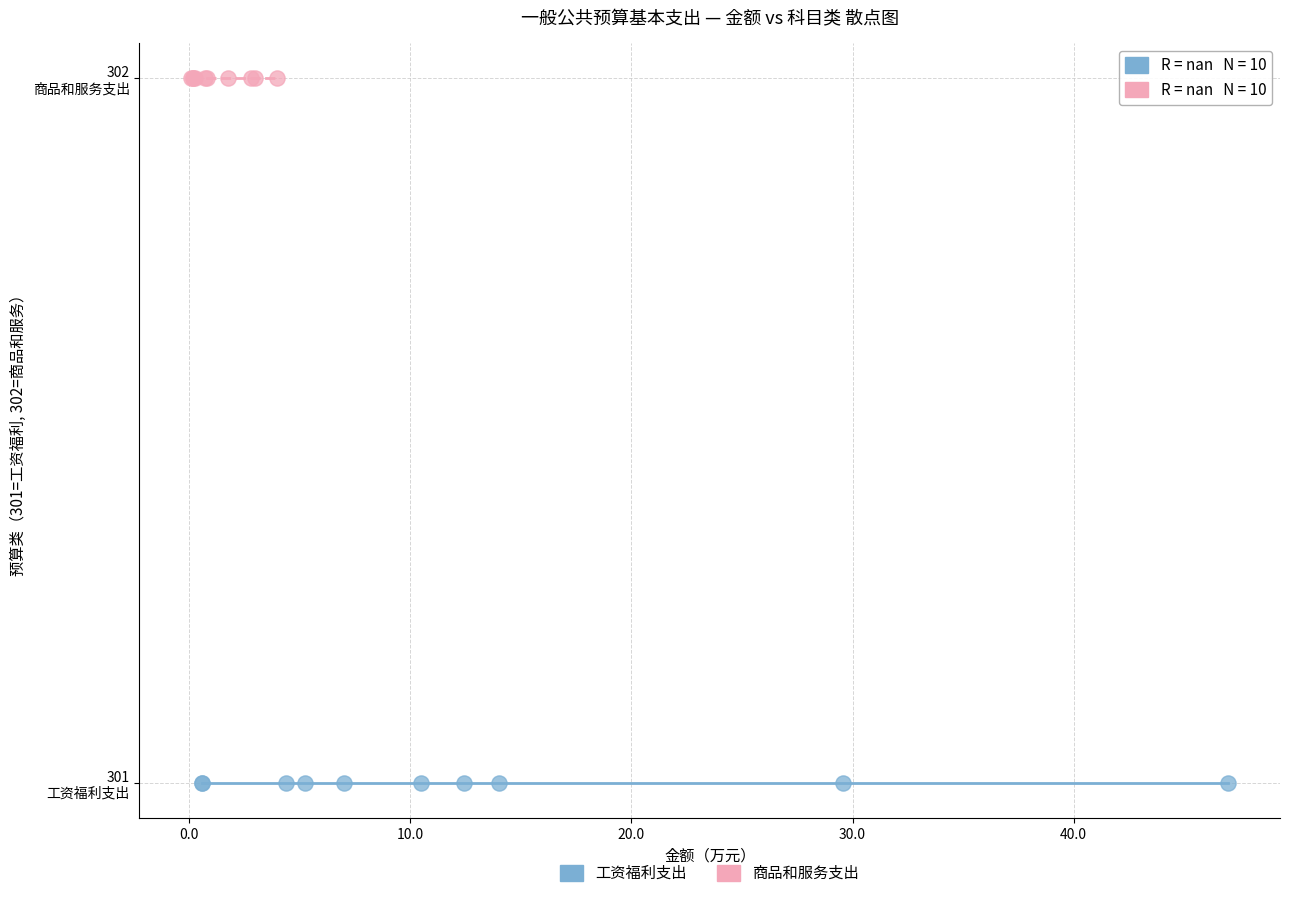

What are all the series names shown in the legend?

工资福利支出, 商品和服务支出